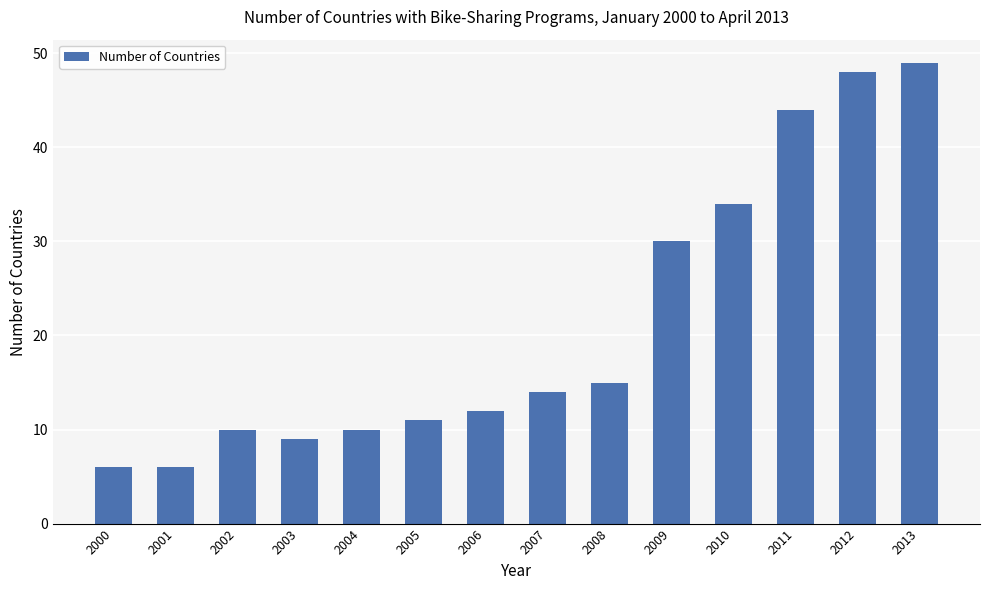

Reading left to right, transcribe all the data shown in this chart.

6	6	10	9	10	11	12	14	15	30	34	44	48	49